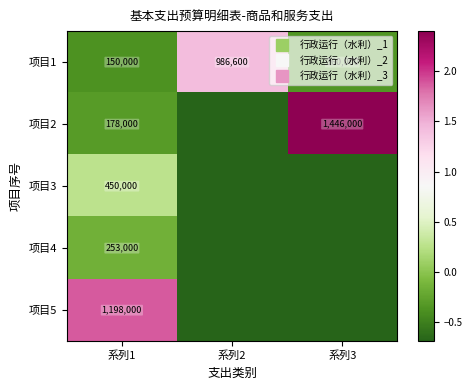

At which label does 项目4 reach its minimum?

系列2